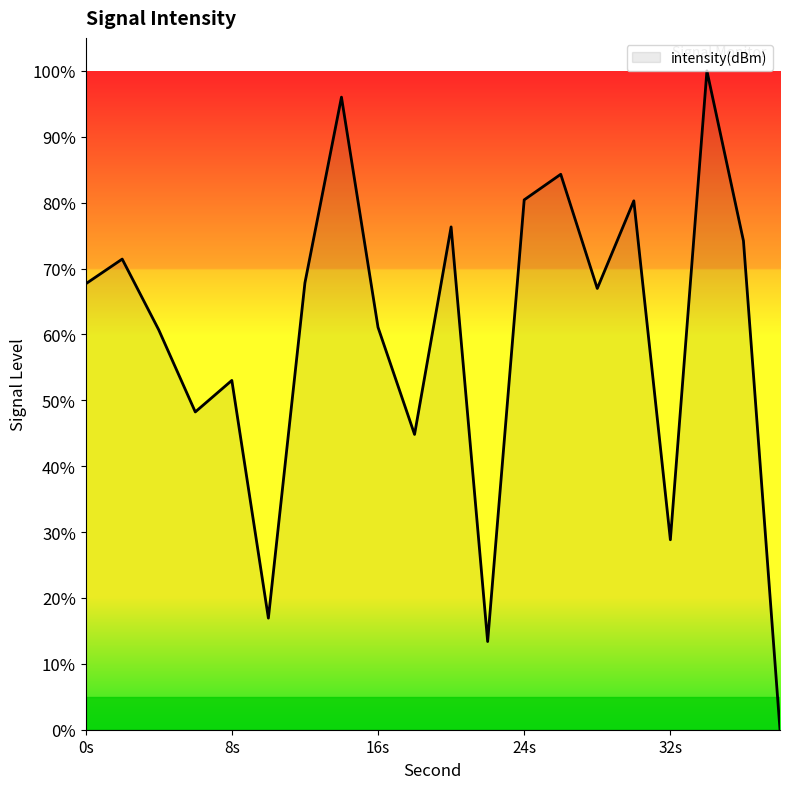

What is the maximum value shown in the chart?

100.0